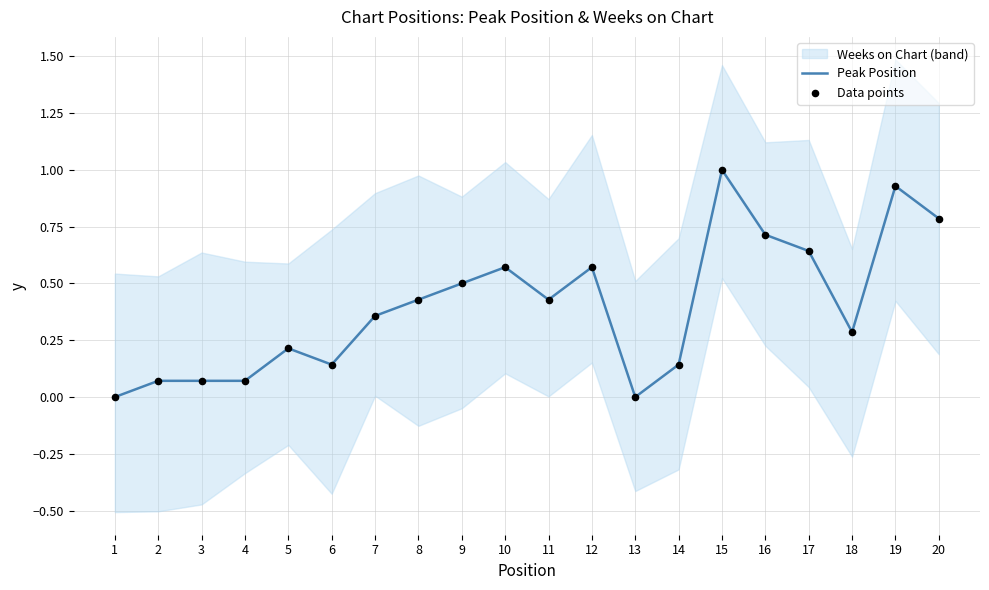

Is the value of Peak Position at 14 greater than the value of Data points at 10?

No